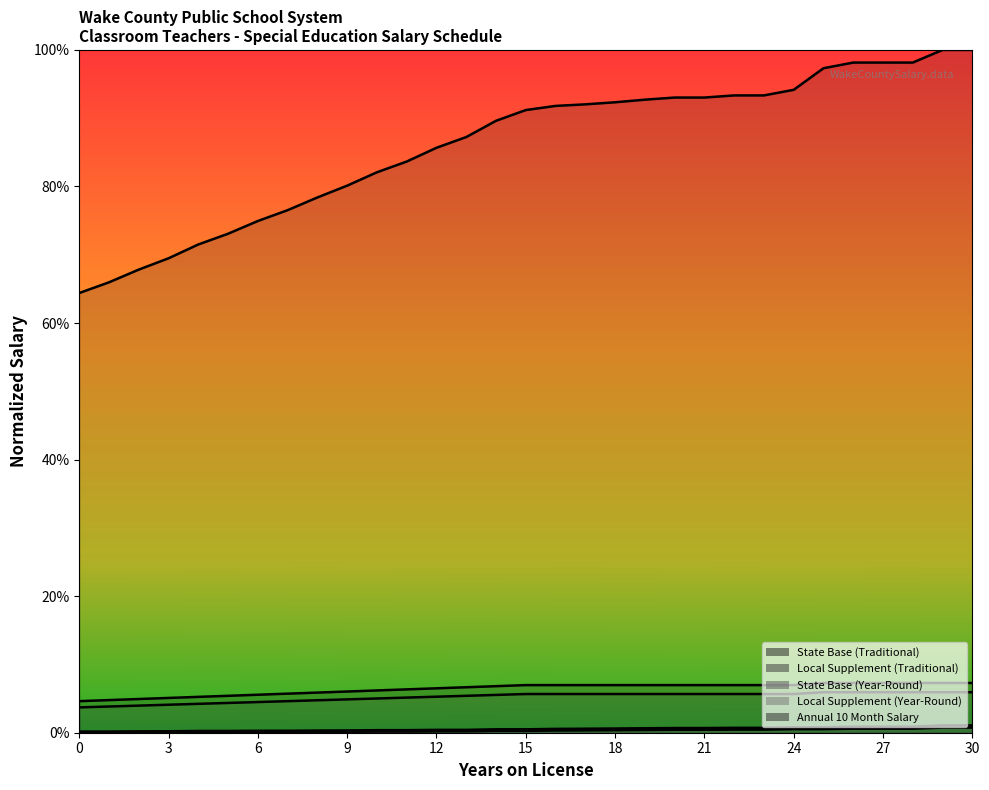

What is the sum of all State Base (Year-Round) values?

1.6